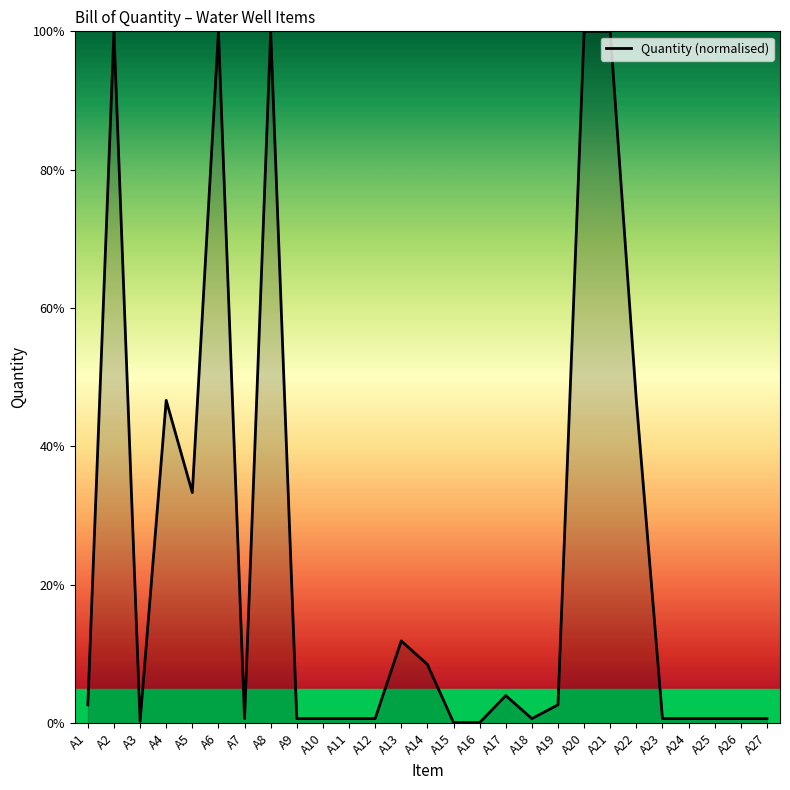

The value at A15 is 0.1. True or false?

True